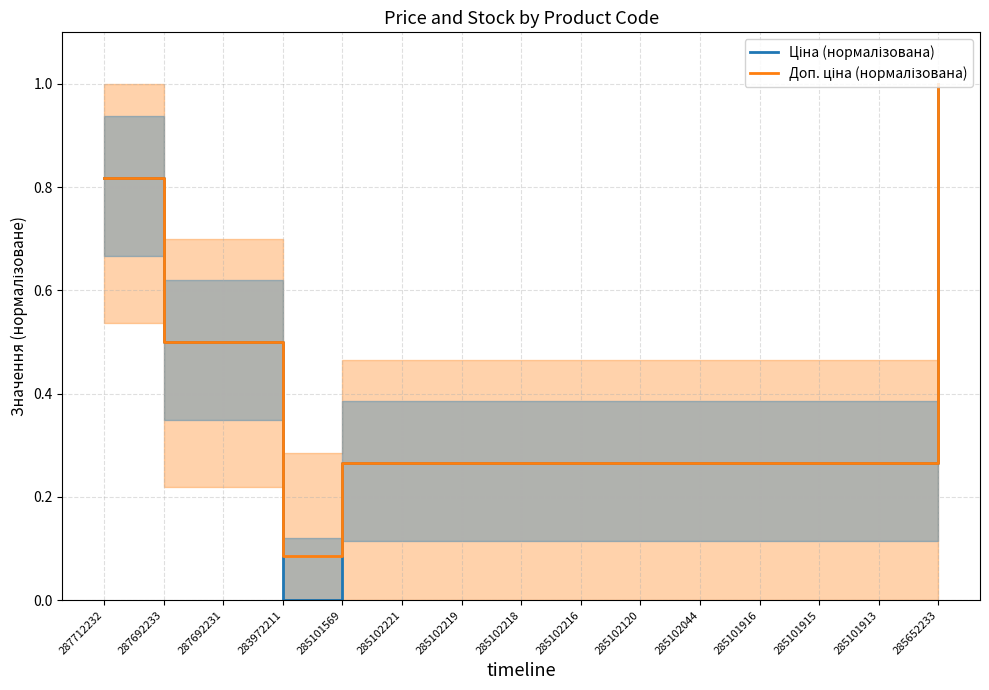

Between 285101913 and 285101569, which is larger?

285101913